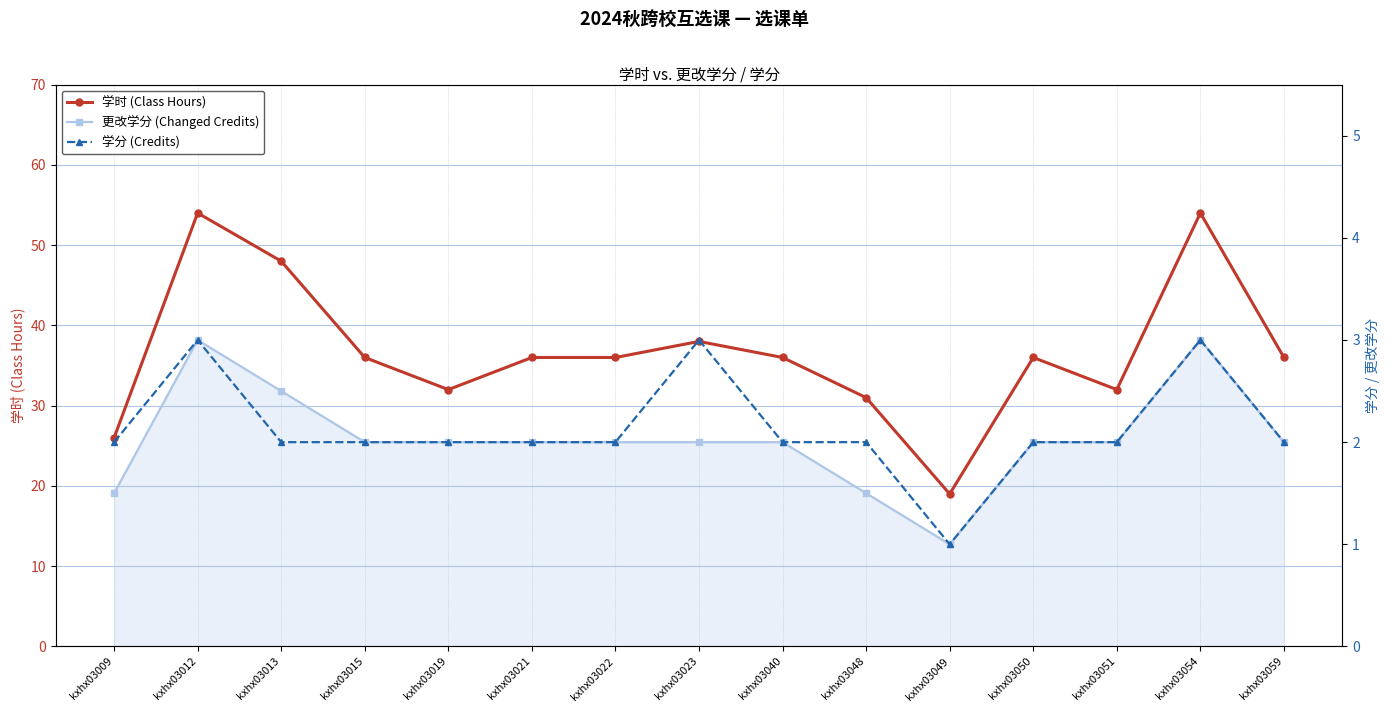

At which label is 学分 (Credits) closest to 2?

kxhx03009